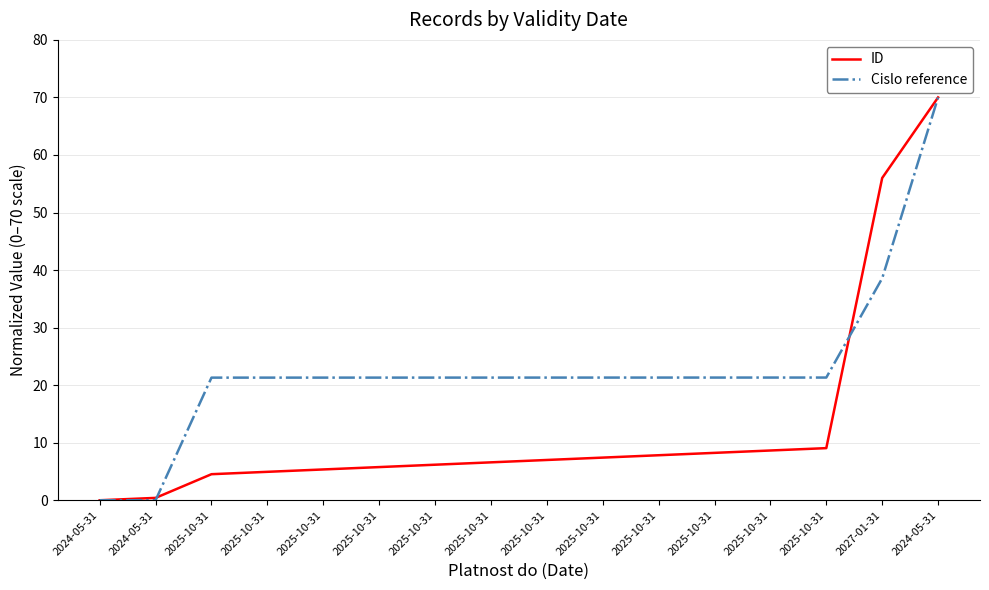

Where is Cislo reference nearest to the value 35?

2027-01-31